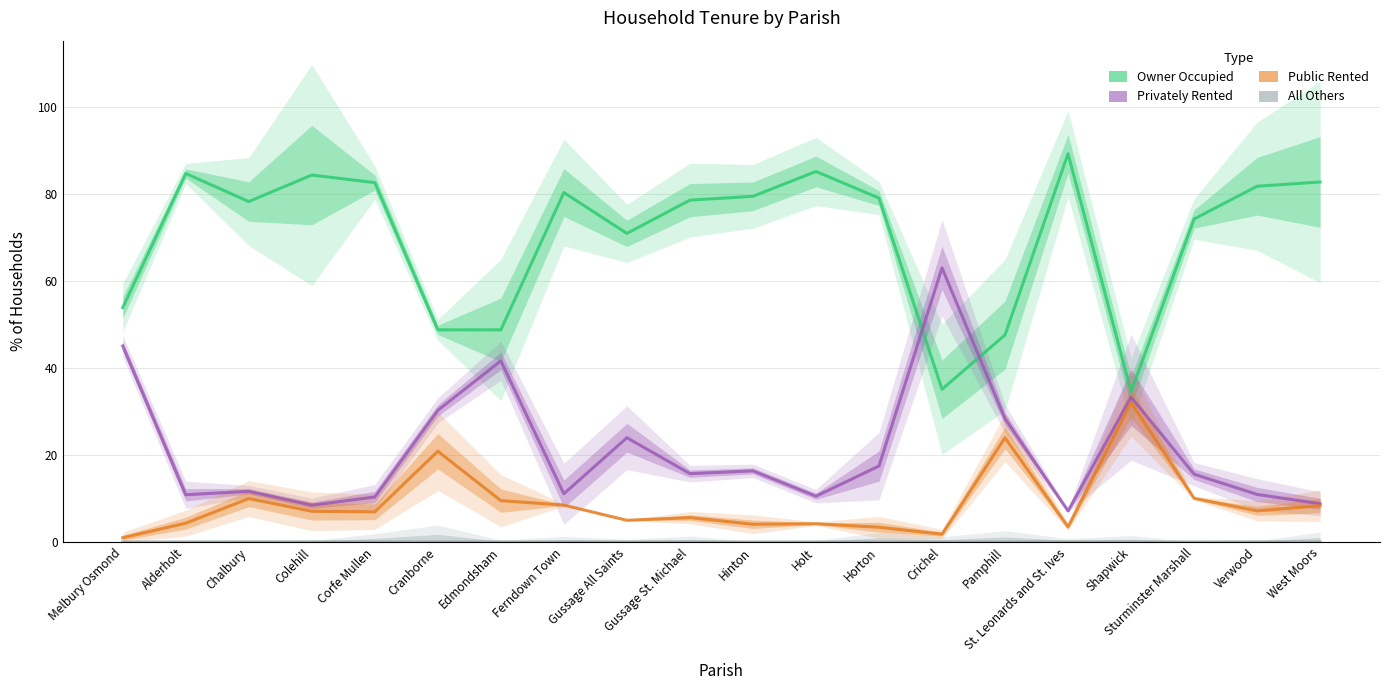

True or false: All Others has a value of 0.0 at Cranborne.

True